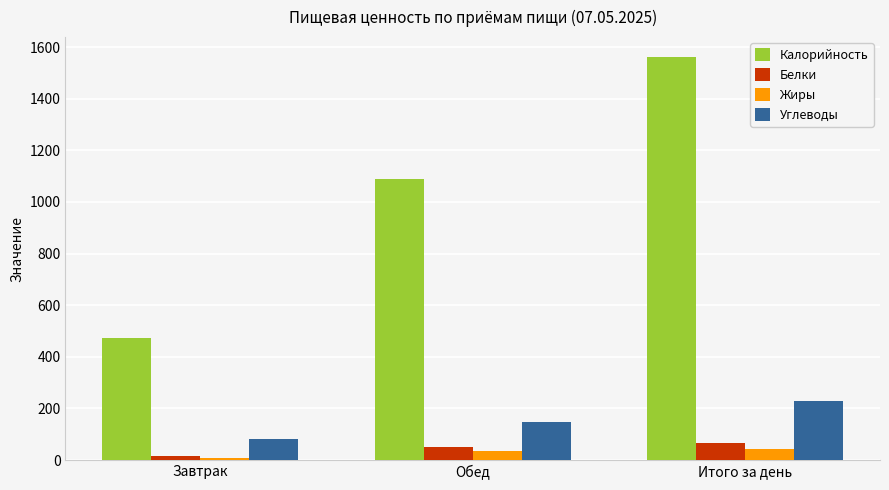

What are all the series names shown in the legend?

Калорийность, Белки, Жиры, Углеводы